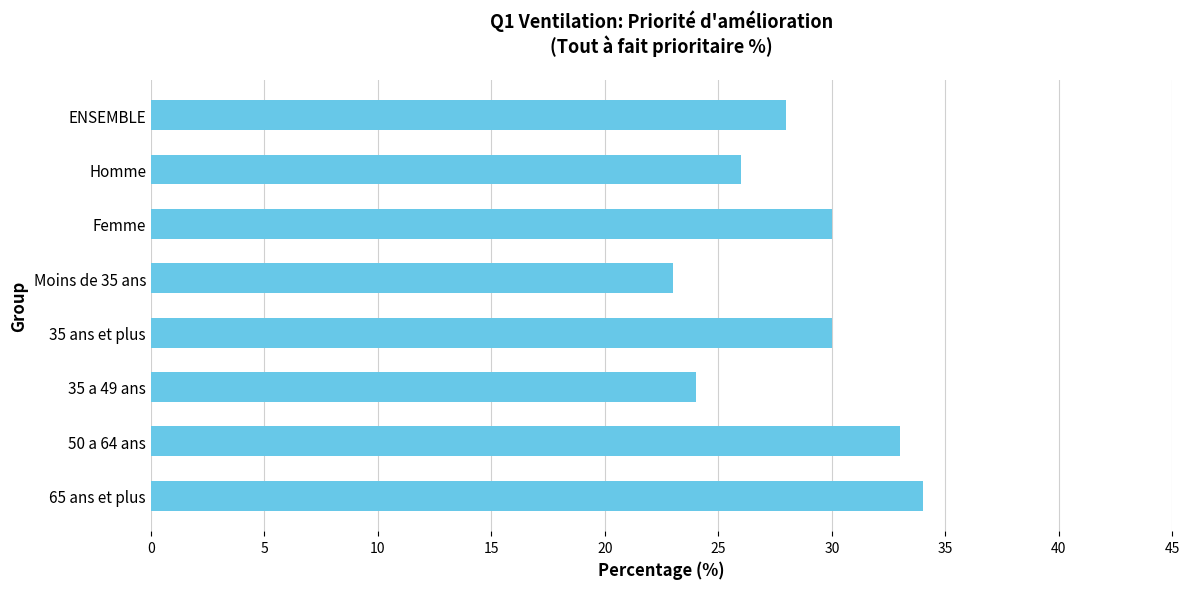

What is the value of the 3rd bar from the top?

30